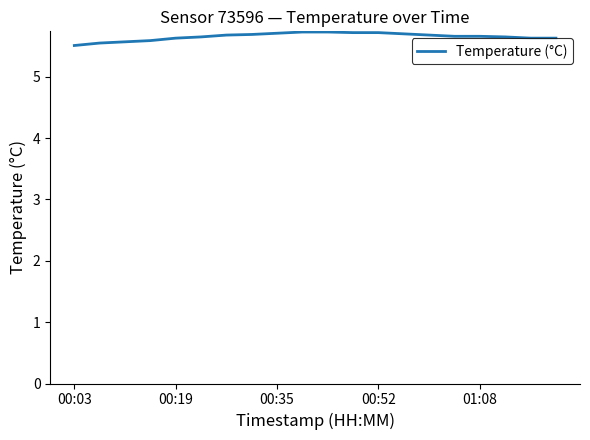

What is the greatest value displayed?

5.7